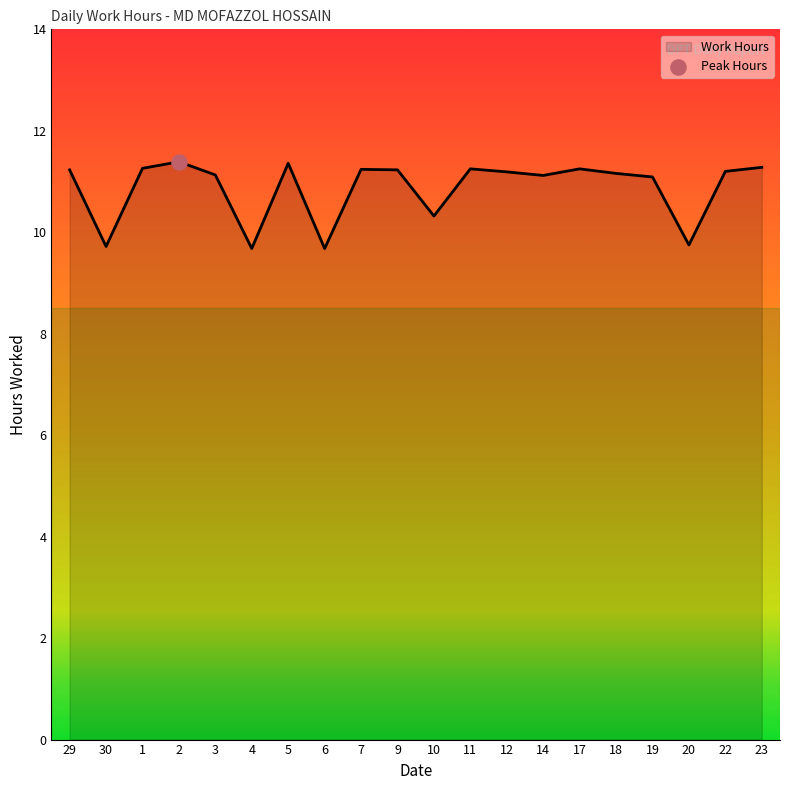

Between 18 and 30, which is larger?

18